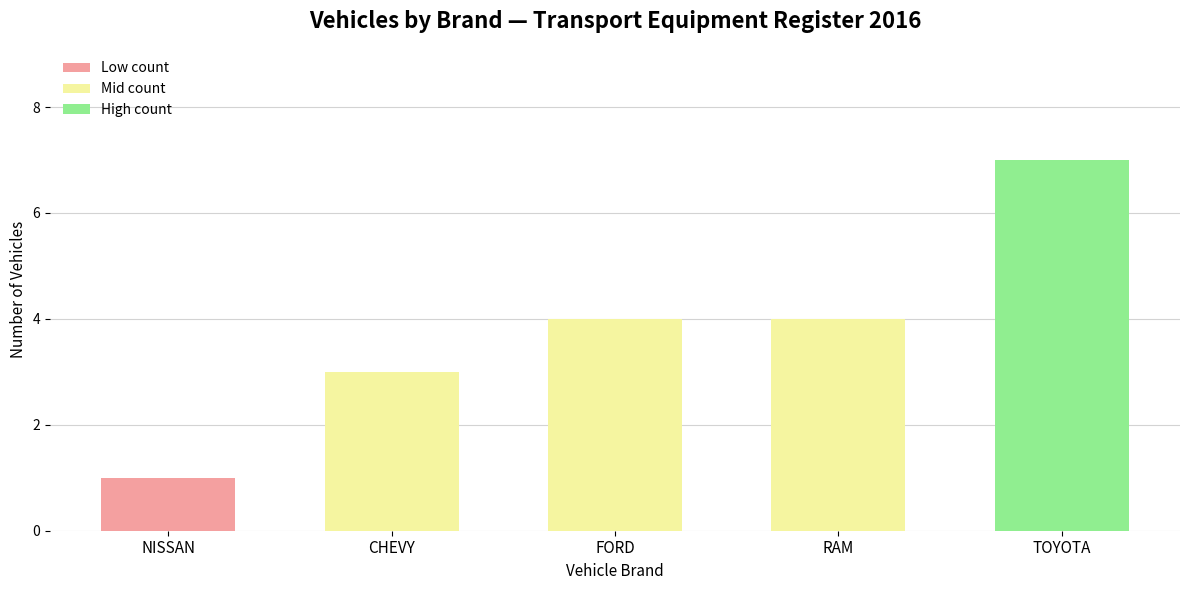

Reading left to right, what are all the values shown in this chart?

1	3	4	4	7